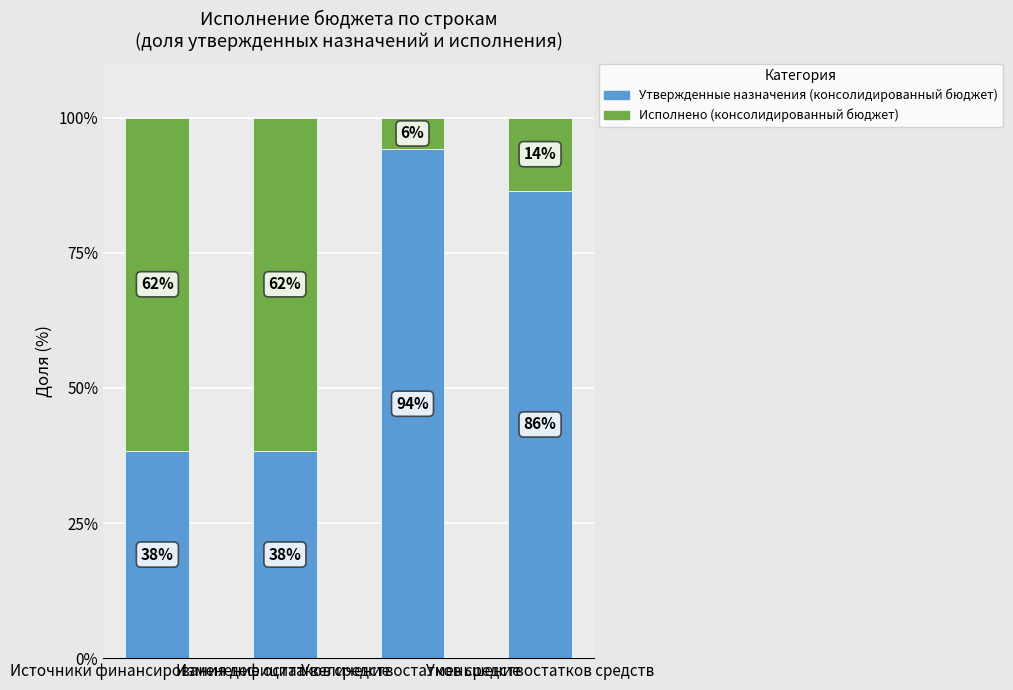

Which series has the largest range (max minus min)?

Утвержденные назначения (консолидированный бюджет)